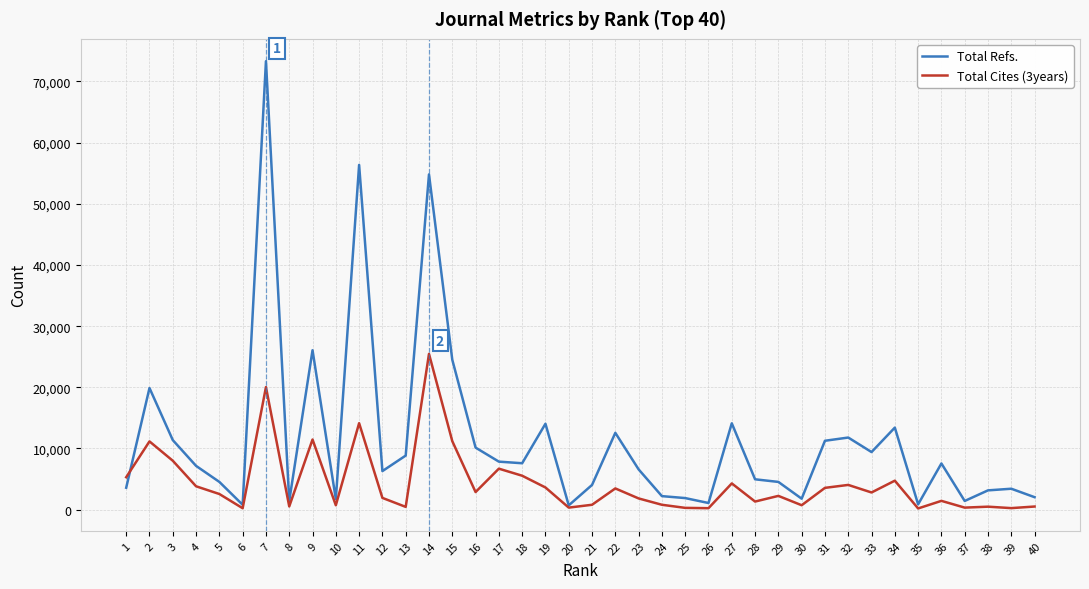

List the series in order of their peak value, lowest first.

Total Cites (3years), Total Refs.